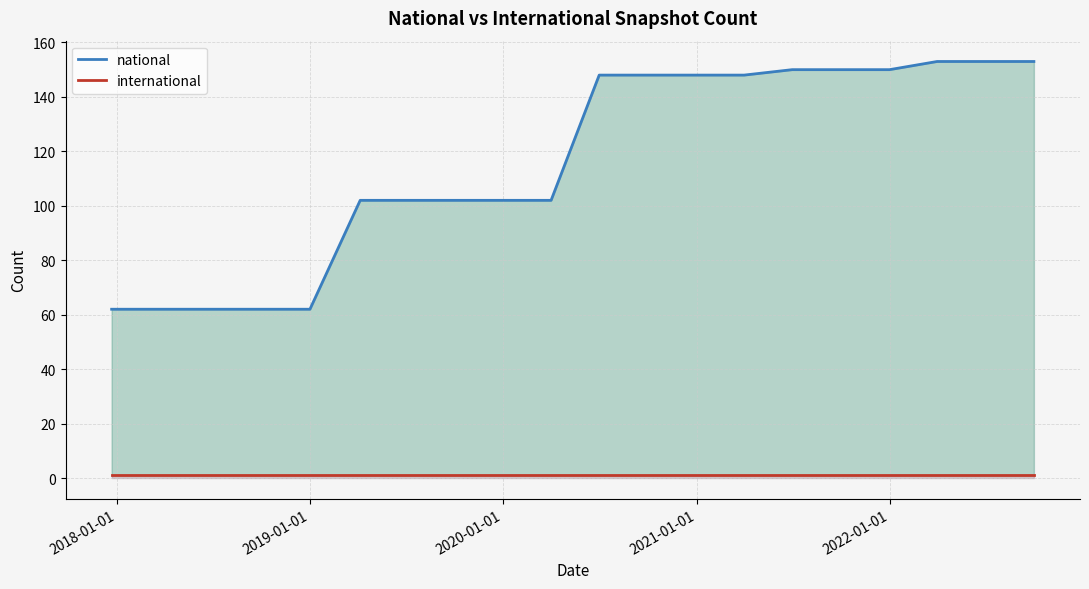

The national series shows 254 at 15. True or false?

False